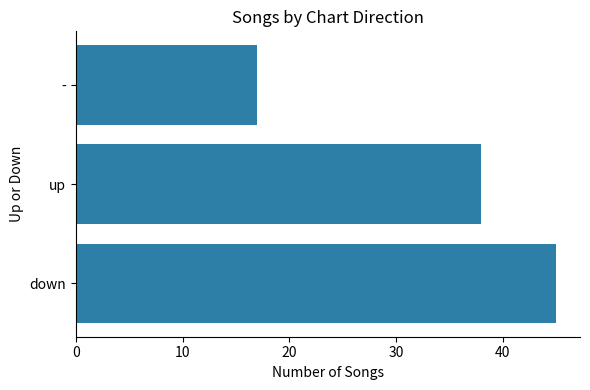

The value at - is 17. True or false?

True